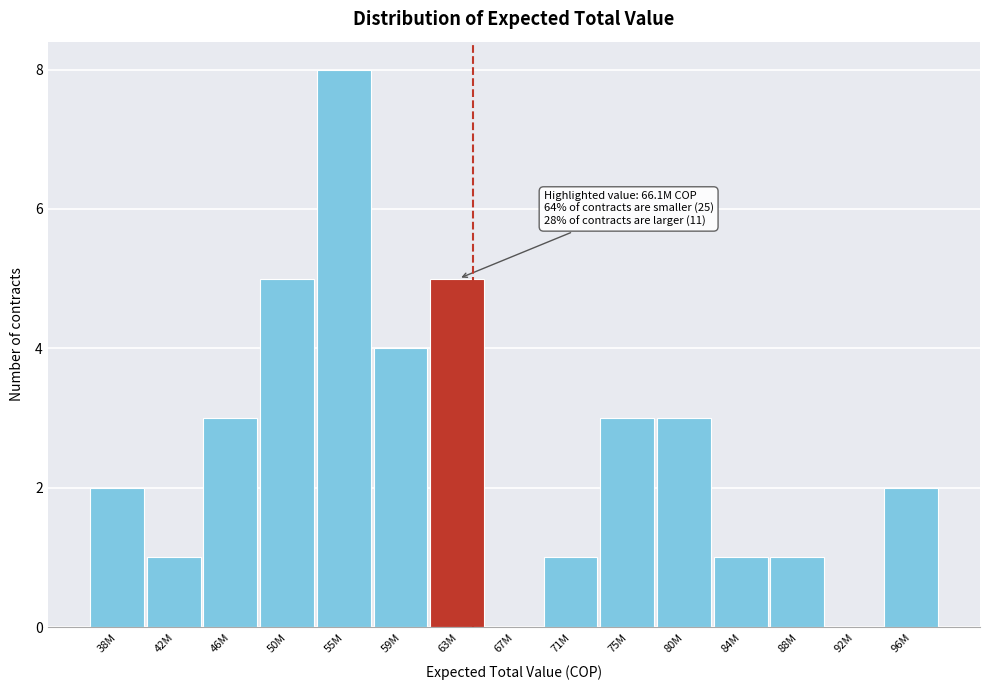

Reading left to right, extract all data points from this chart.

38M=2	42M=1	46M=3	50M=5	55M=8	59M=4	63M=5	67M=0	71M=1	75M=3	80M=3	84M=1	88M=1	92M=0	96M=2